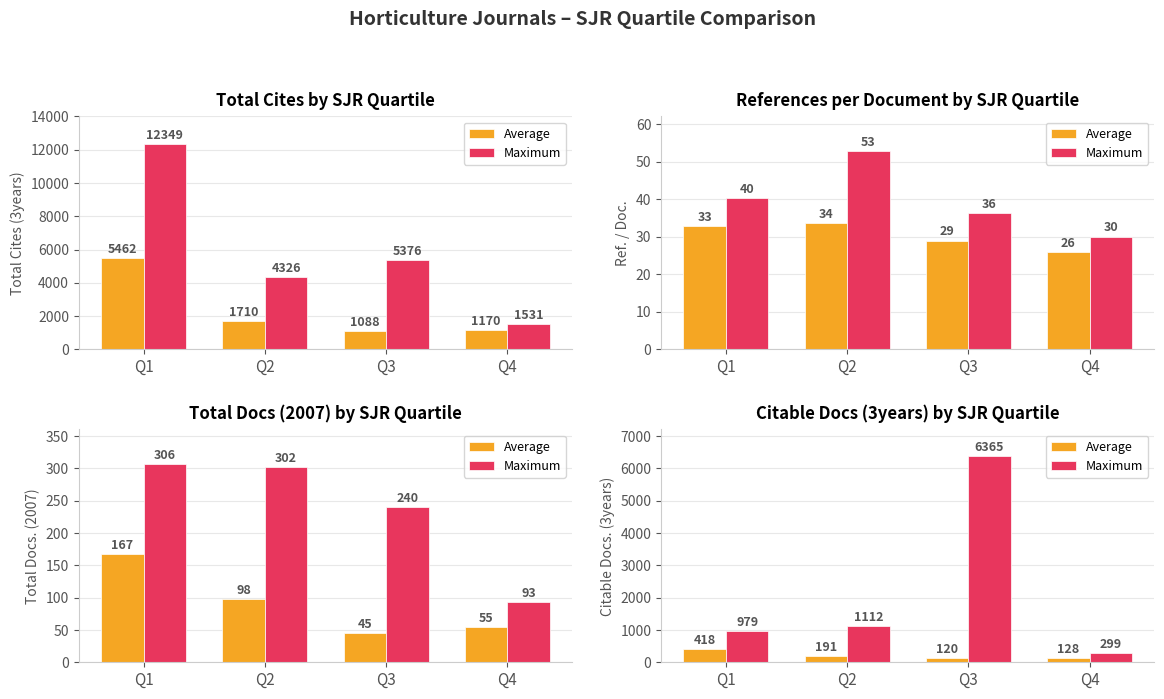

True or false: Average has a value of 54 at Q3.

False